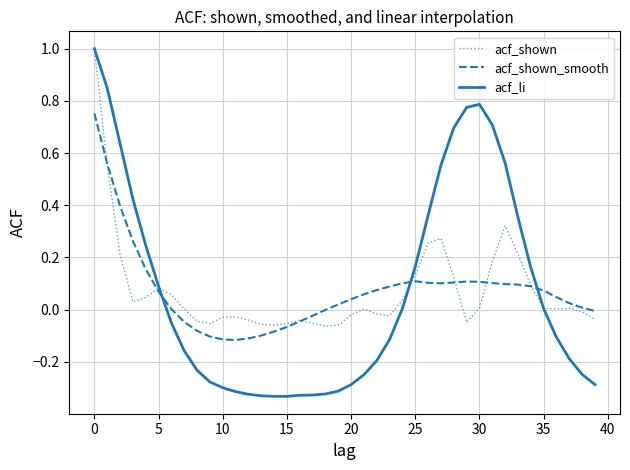

What is the greatest value displayed?

1.0